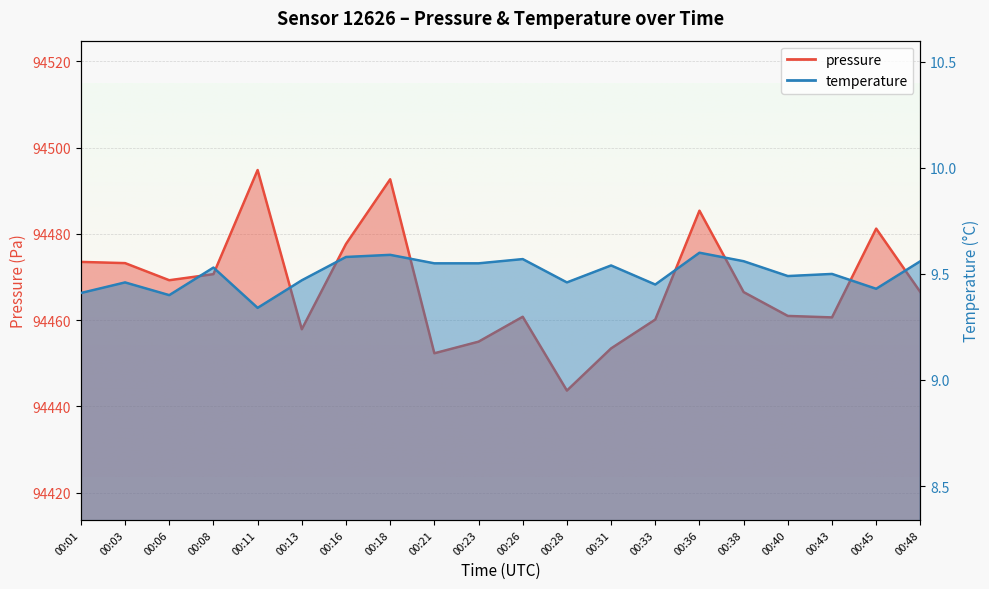

Rank the series by their average value, from highest to lowest.

pressure, temperature